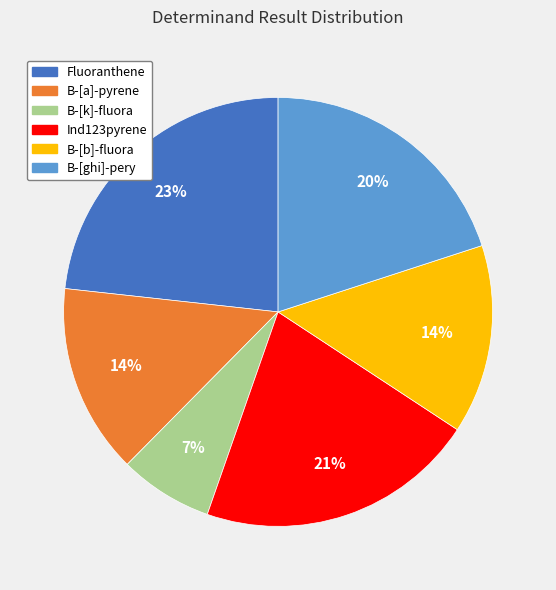

Is it true that B-[k]-fluora is 7% of the pie?

True